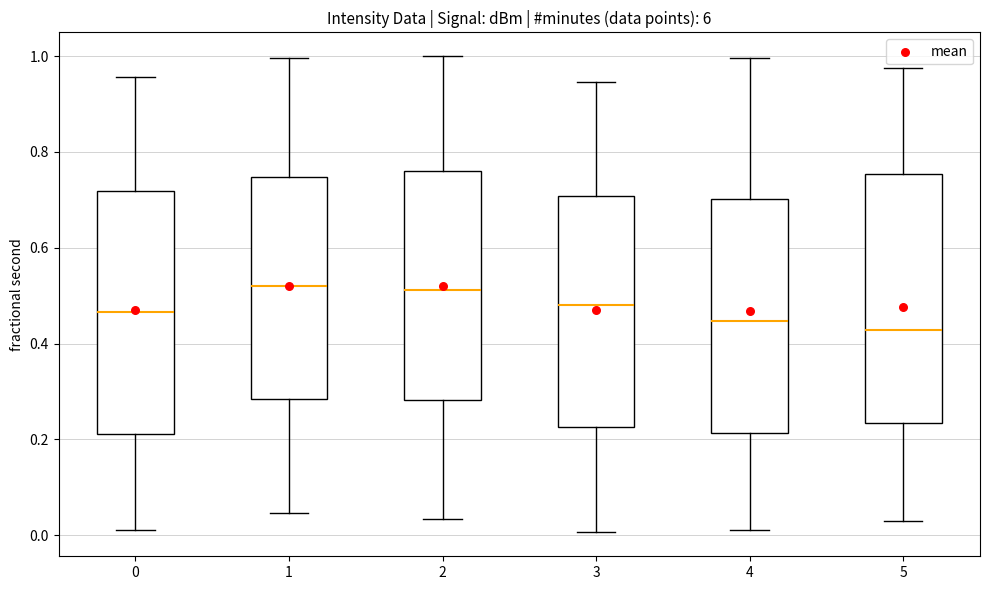

Reading left to right, transcribe this box plot: for each box, give where its median line is, the range the box spans, and where its two whiskers end, as read against the y-axis. The values are not printed on the chart, so give them approximately, as read against the axis.

0: median 0.46, box 0.22 to 0.72, whiskers 0.02 to 0.96
1: median 0.52, box 0.28 to 0.74, whiskers 0.04 to 1.00
2: median 0.52, box 0.28 to 0.76, whiskers 0.04 to 1.00
3: median 0.48, box 0.22 to 0.70, whiskers 0.00 to 0.94
4: median 0.44, box 0.22 to 0.70, whiskers 0.02 to 1.00
5: median 0.42, box 0.24 to 0.76, whiskers 0.02 to 0.98